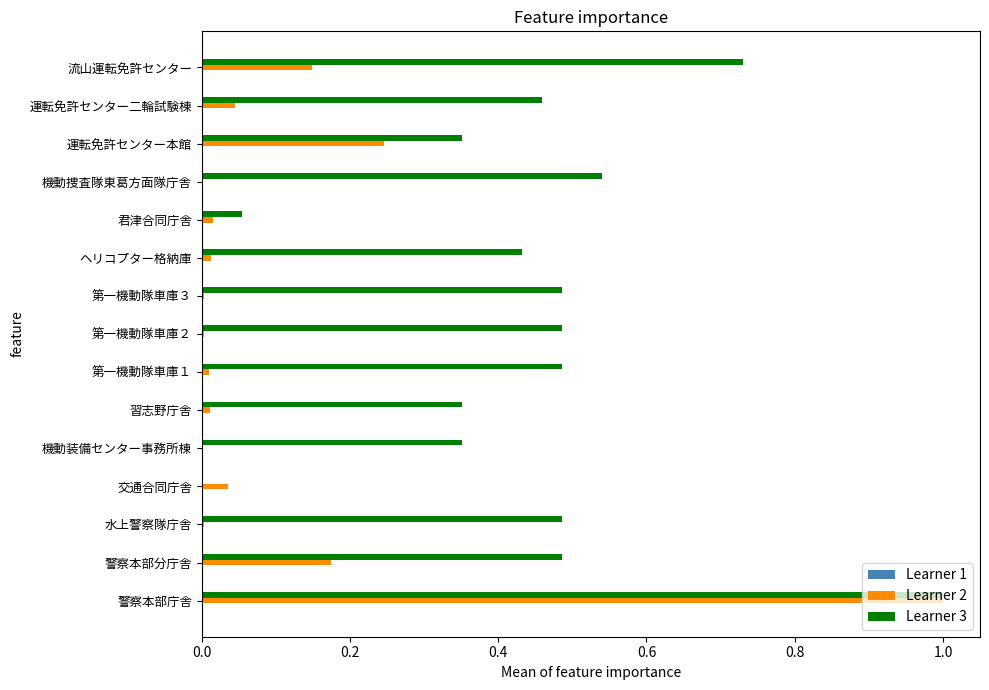

What is the sum of all Learner 3 values?

6.7